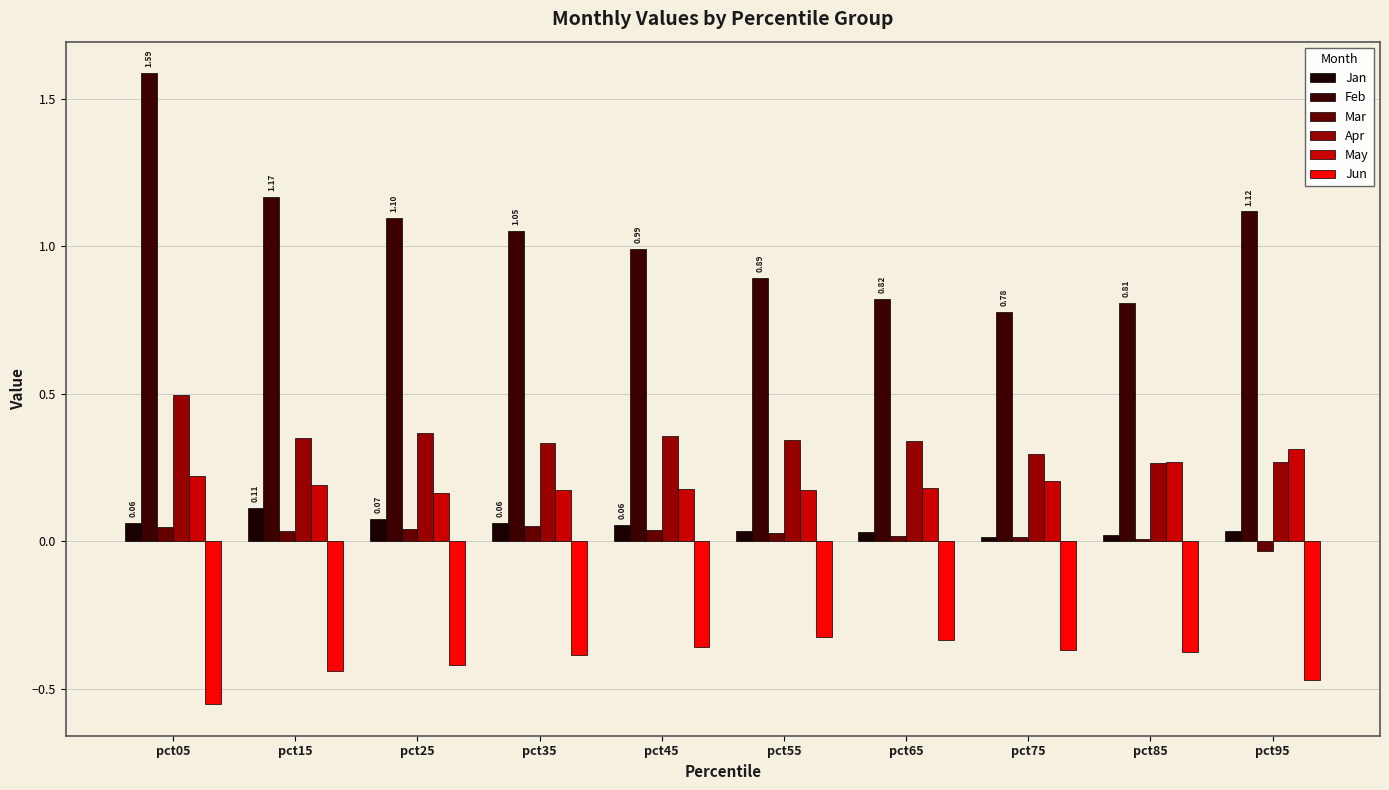

The Feb series shows 0.8 at pct75. True or false?

True